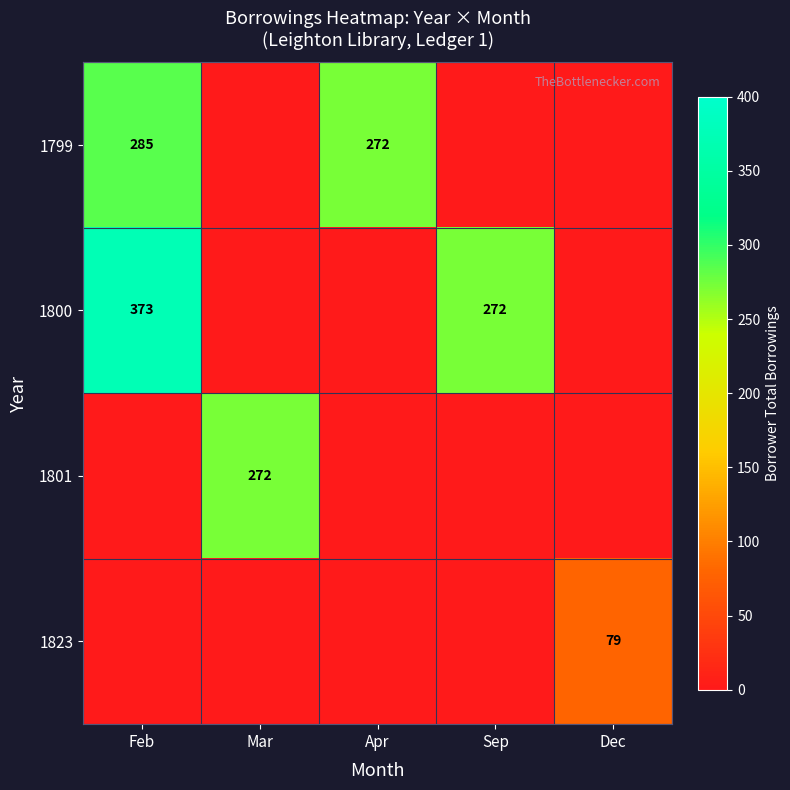

True or false: 1823 has a value of 79 at Dec.

True